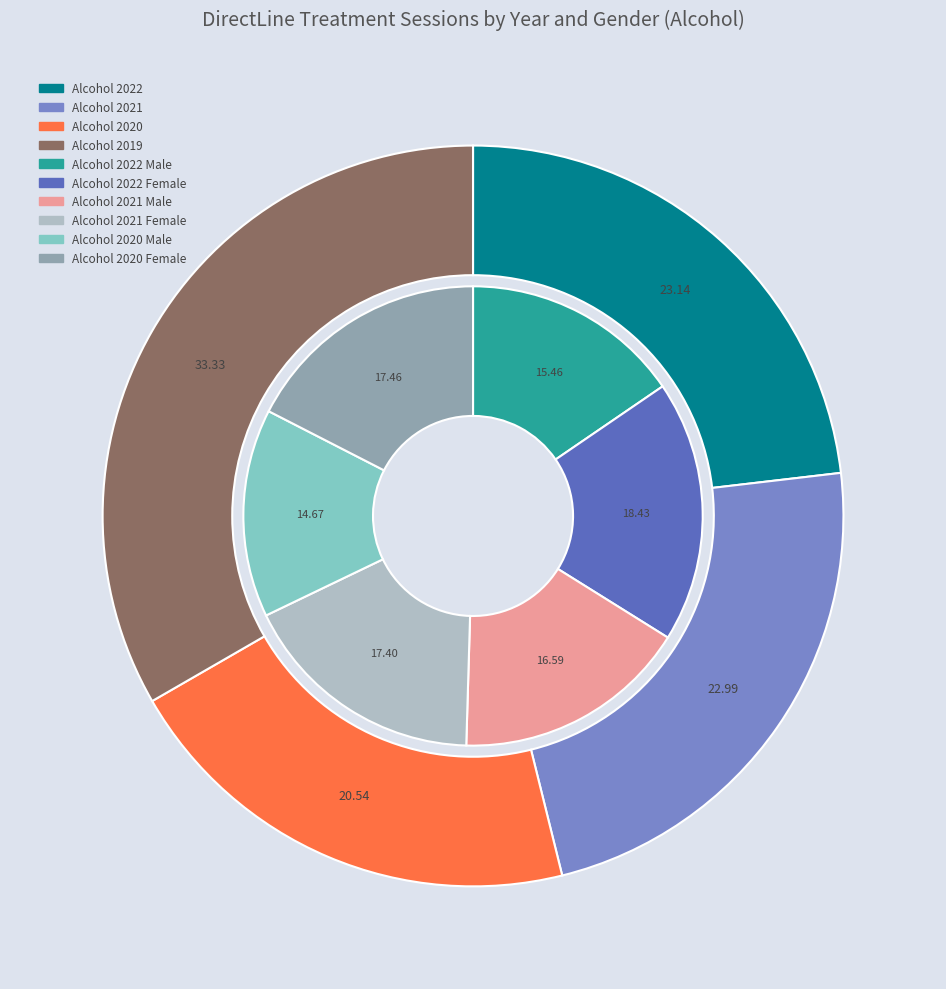

Which slice is the largest?

Alcohol 2019 Total